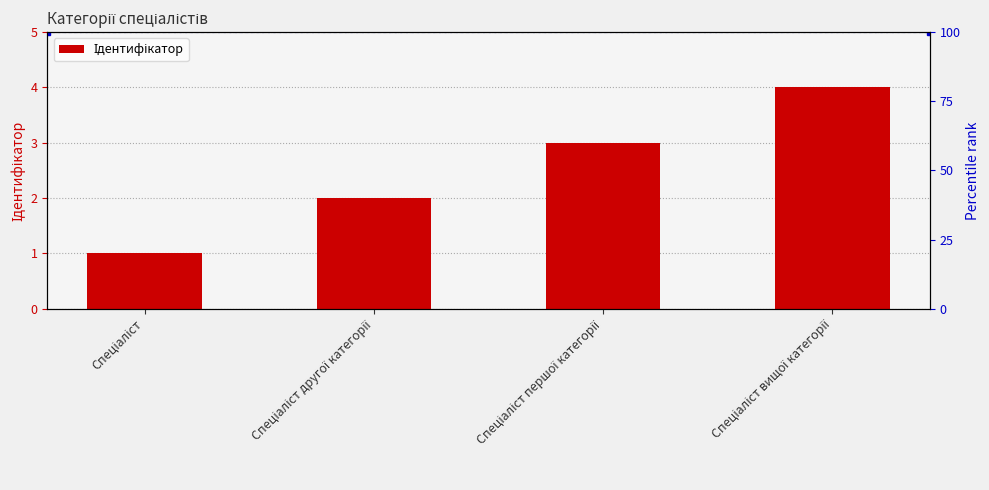

What is the change in value from Спеціаліст to Спеціаліст першої категорії?

+2